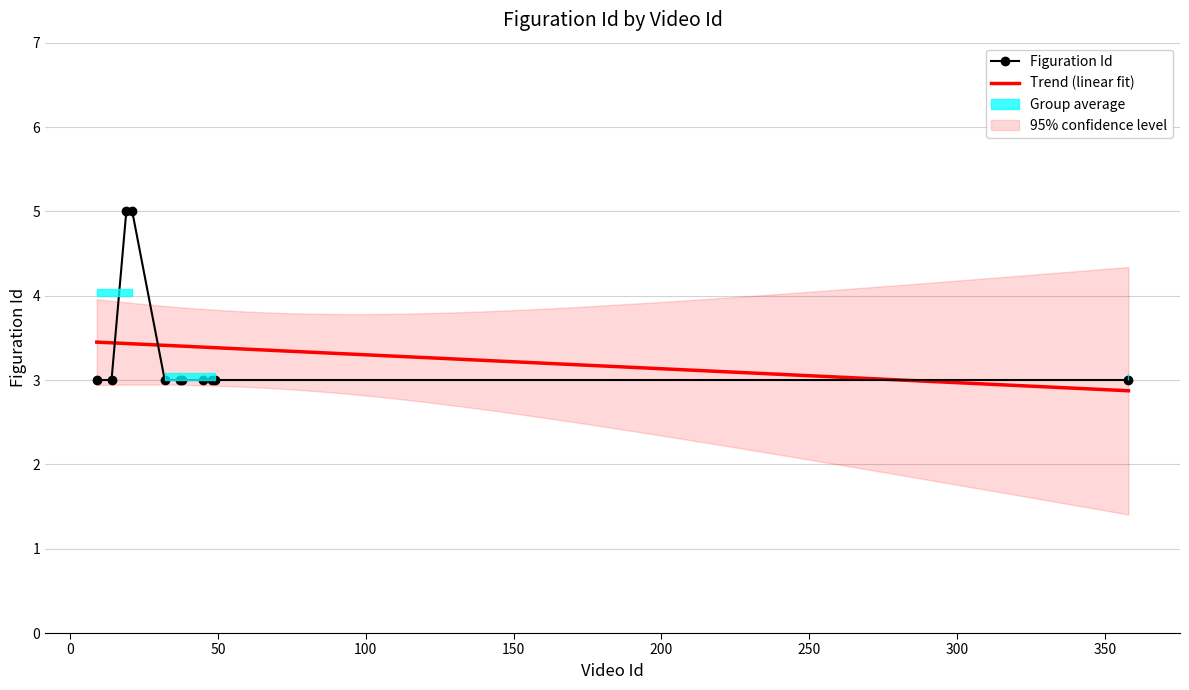

How many lines are shown in the chart?

1